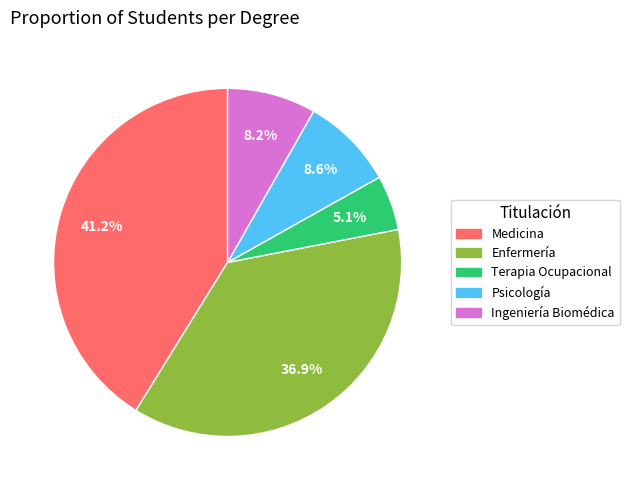

True or false: Medicina accounts for 50% of the total.

False